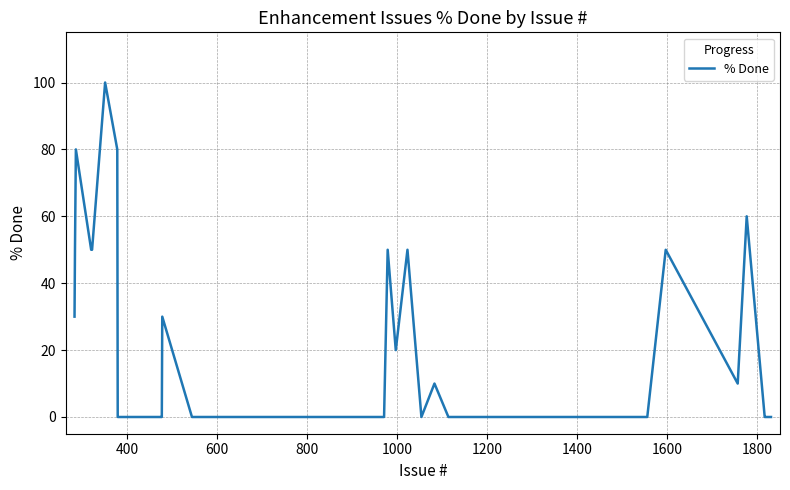

What is the difference between the maximum and minimum values?

100